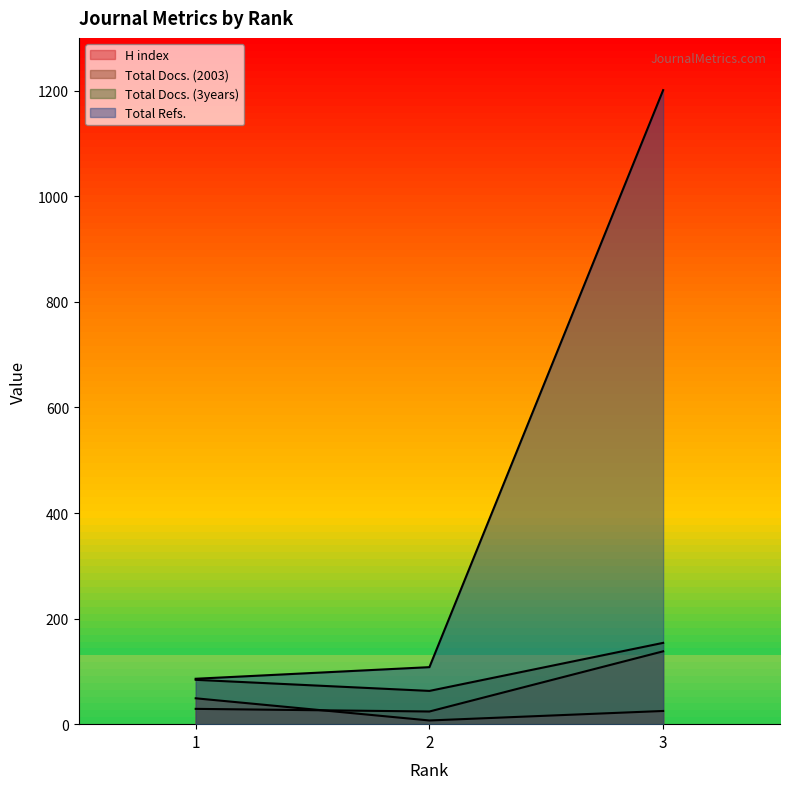

What is the difference between the second highest and minimum values in the Total Refs. series?

22